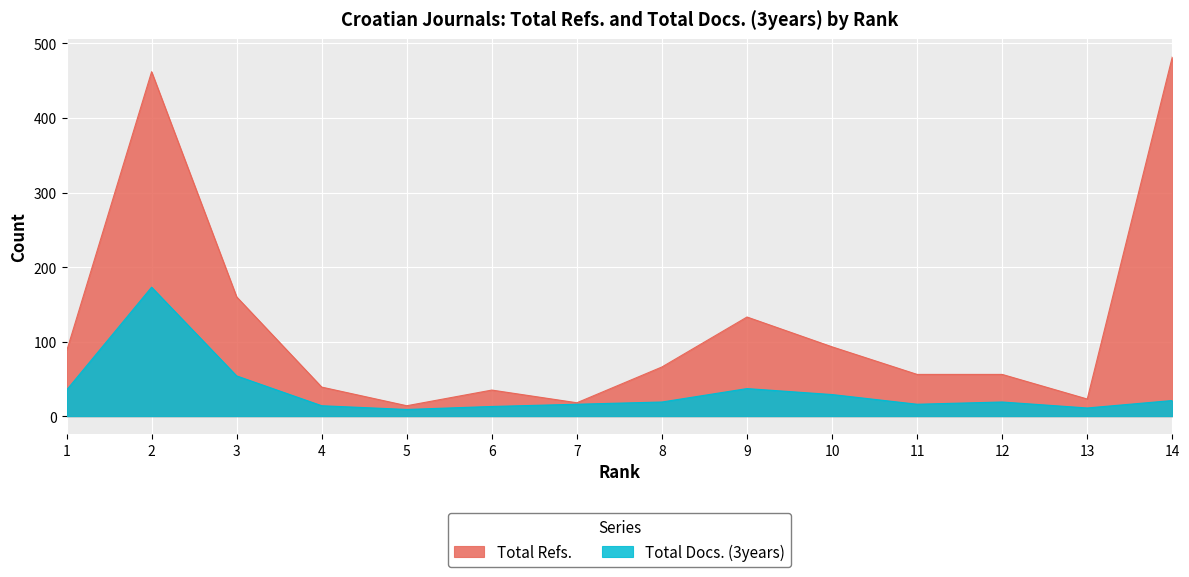

How many lines are shown in the chart?

2